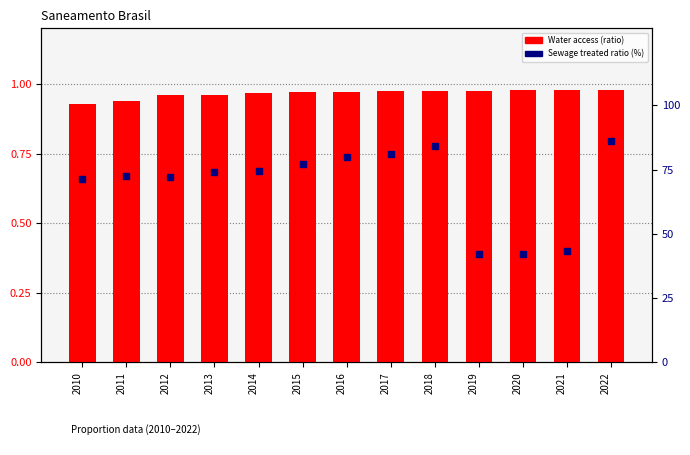

At which category is the sum across all series the highest?

2022